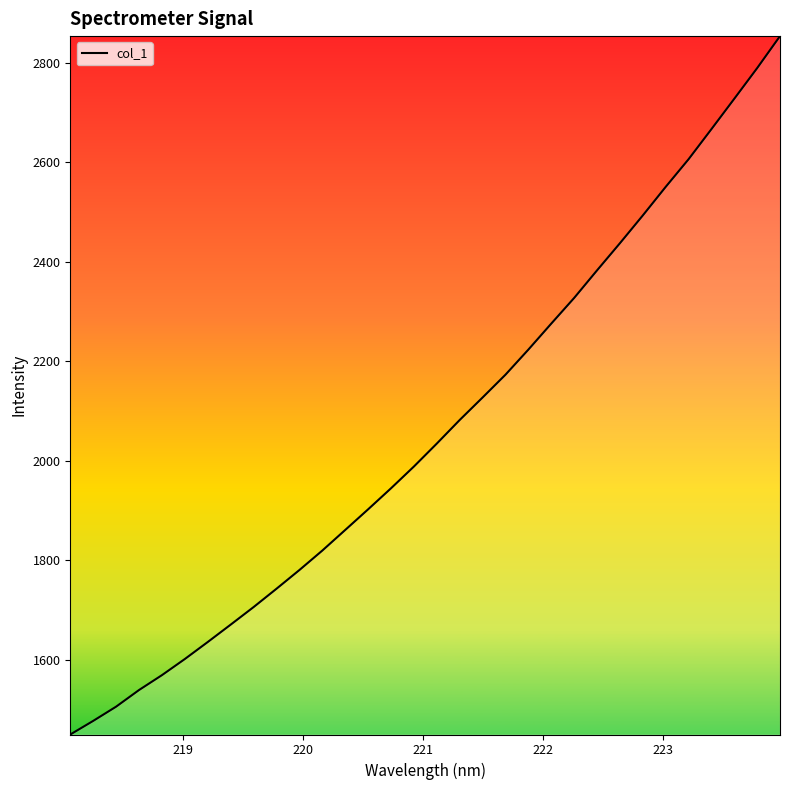

What is the minimum value shown in the chart?

1450.0